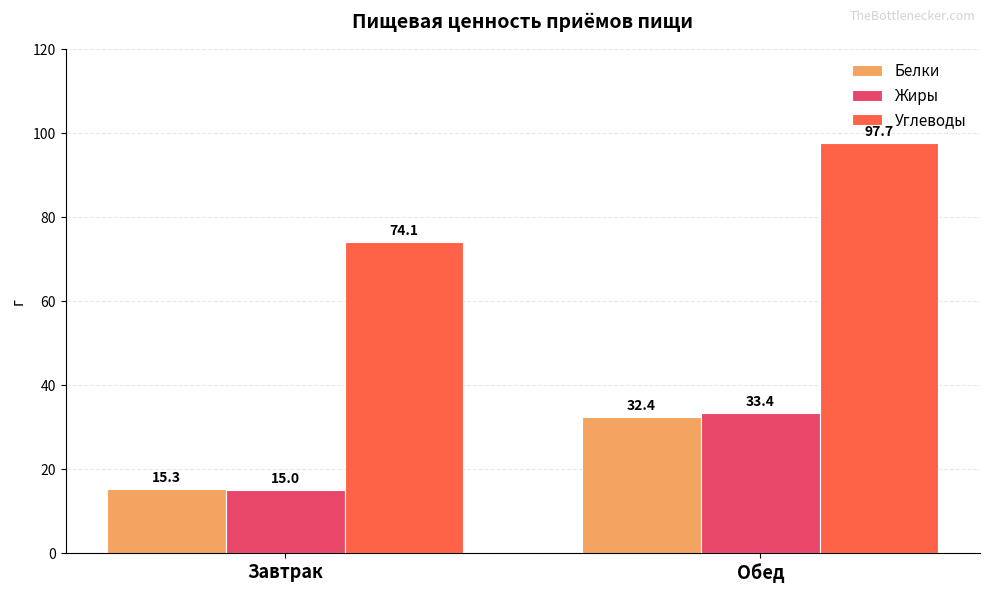

Is it true that Углеводы equals 74.1 at Завтрак?

True